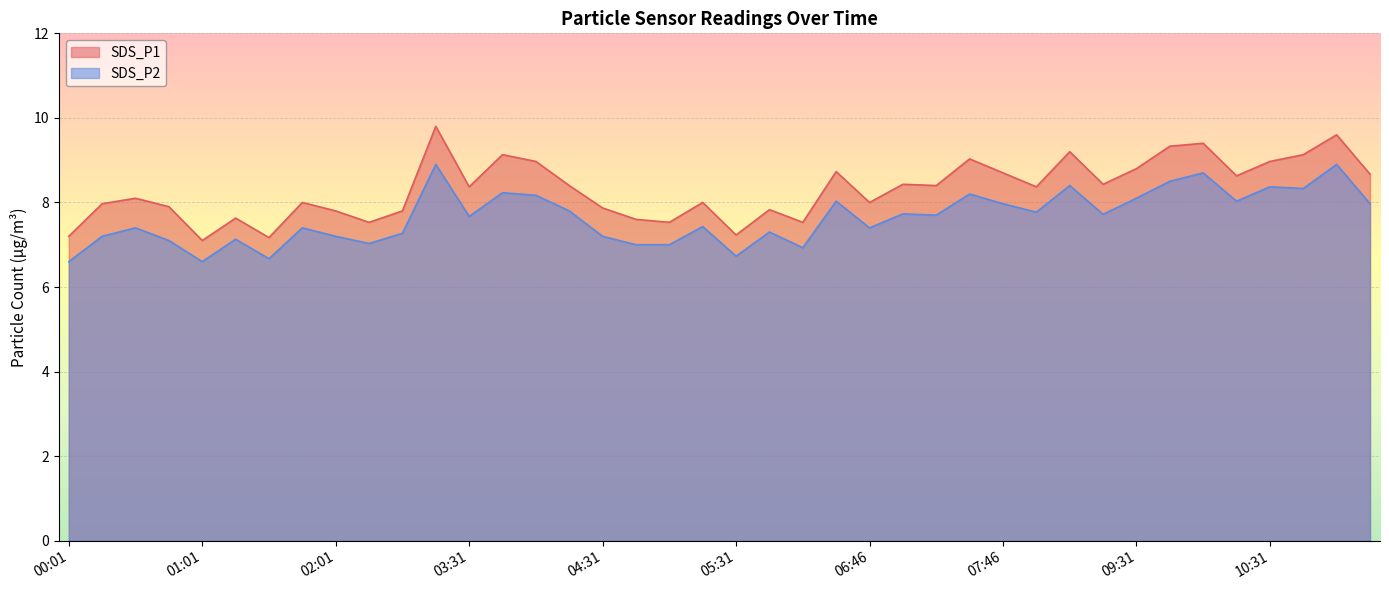

Is it true that SDS_P2 equals 8.4 at 10:31?

True